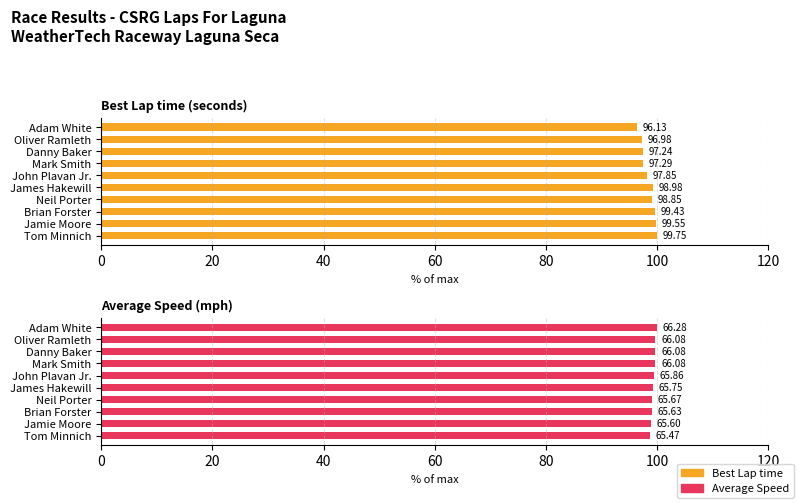

List the series in order of their overall mean, highest first.

Average Speed, Best Lap time